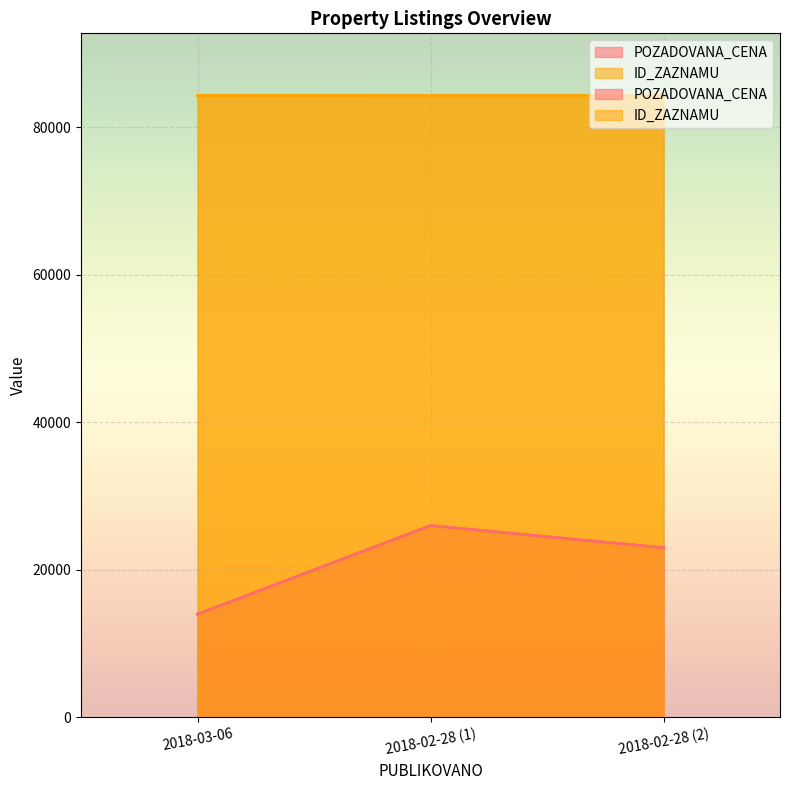

Rank the series at 2018-02-28 (2) from lowest to highest value.

POZADOVANA_CENA, ID_ZAZNAMU